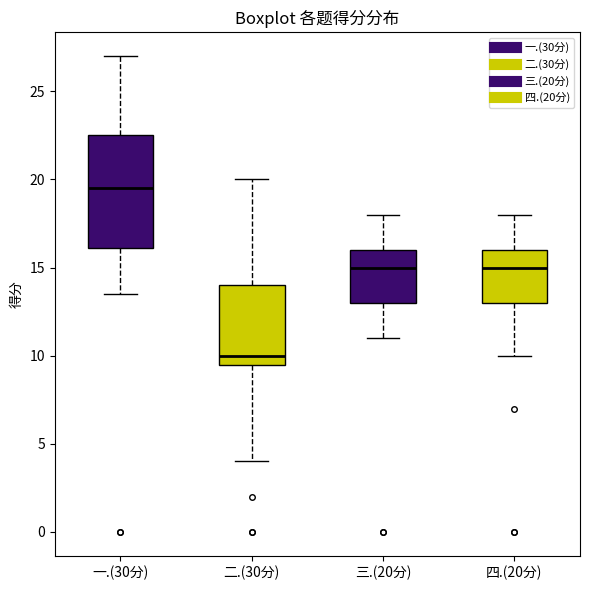

Reading left to right, read every box against the y-axis: the position of its median line, the range the box covers, and the ends of its whiskers. The values are not printed on the chart, so give them approximately, as read against the axis.

一.(30分): median 19.5, box 16.0 to 22.5, whiskers 13.5 to 27.0
二.(30分): median 10.0, box 9.5 to 14.0, whiskers 4.0 to 20.0
三.(20分): median 15.0, box 13.0 to 16.0, whiskers 11.0 to 18.0
四.(20分): median 15.0, box 13.0 to 16.0, whiskers 10.0 to 18.0